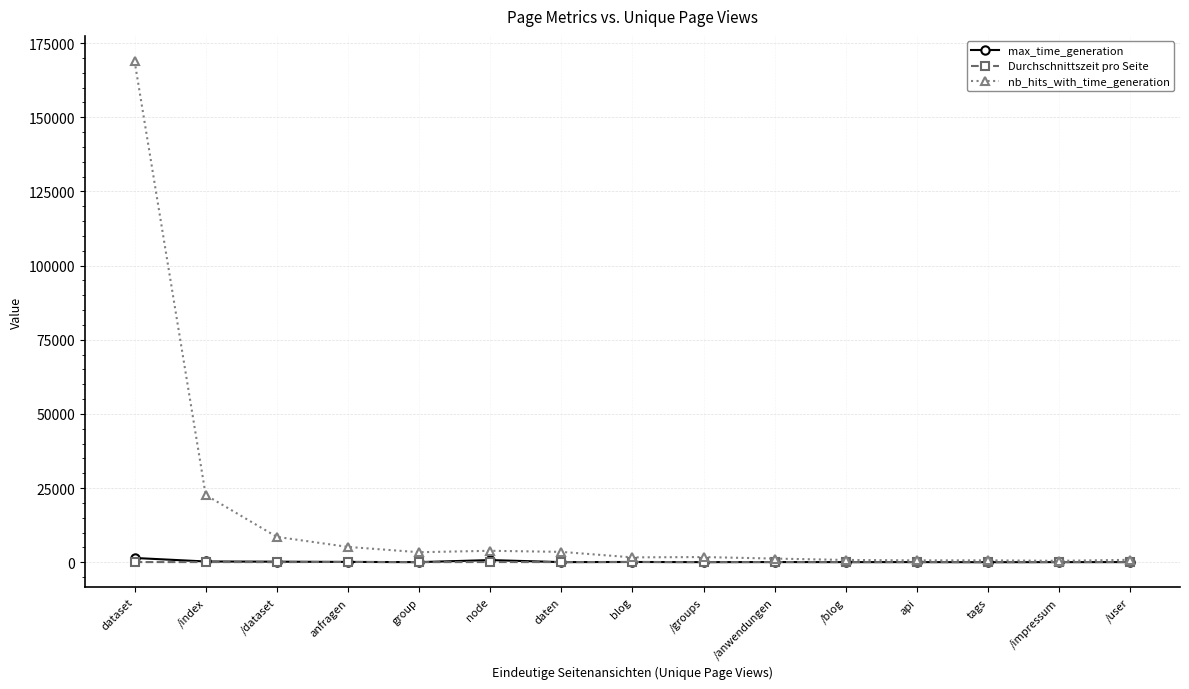

Which series has the largest range (max minus min)?

nb_hits_with_time_generation